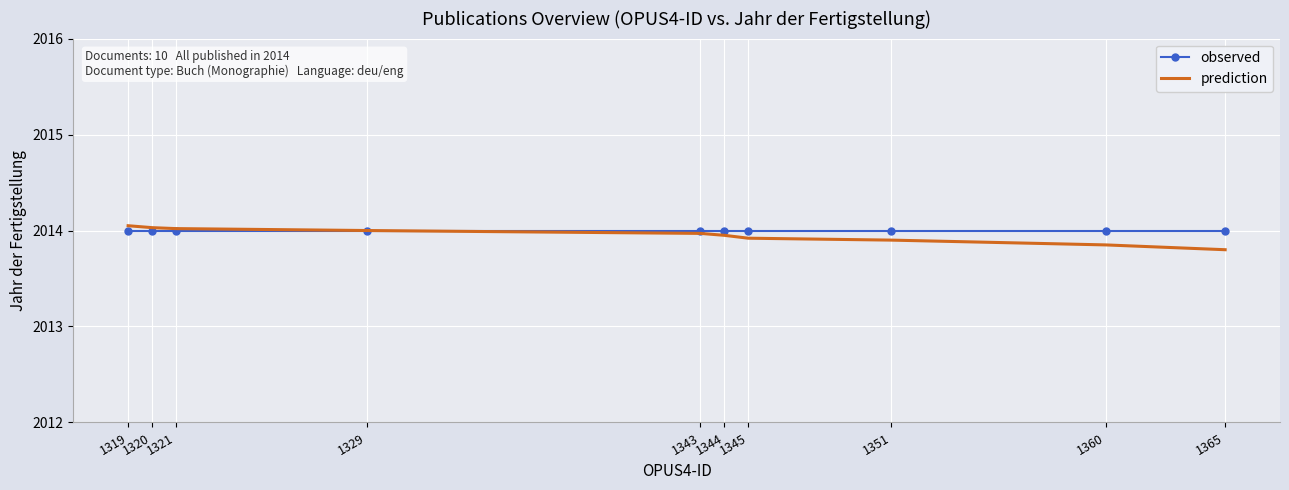

Rank the series at 1319 from highest to lowest value.

prediction, observed